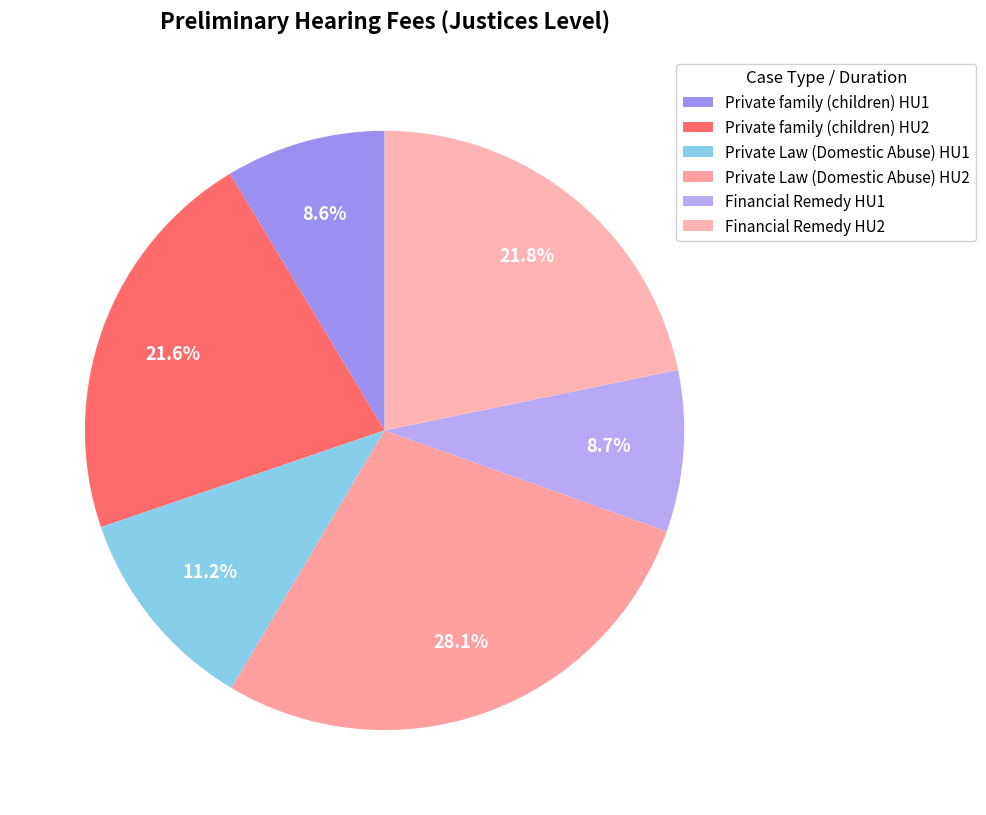

How many segments does this pie chart have?

6